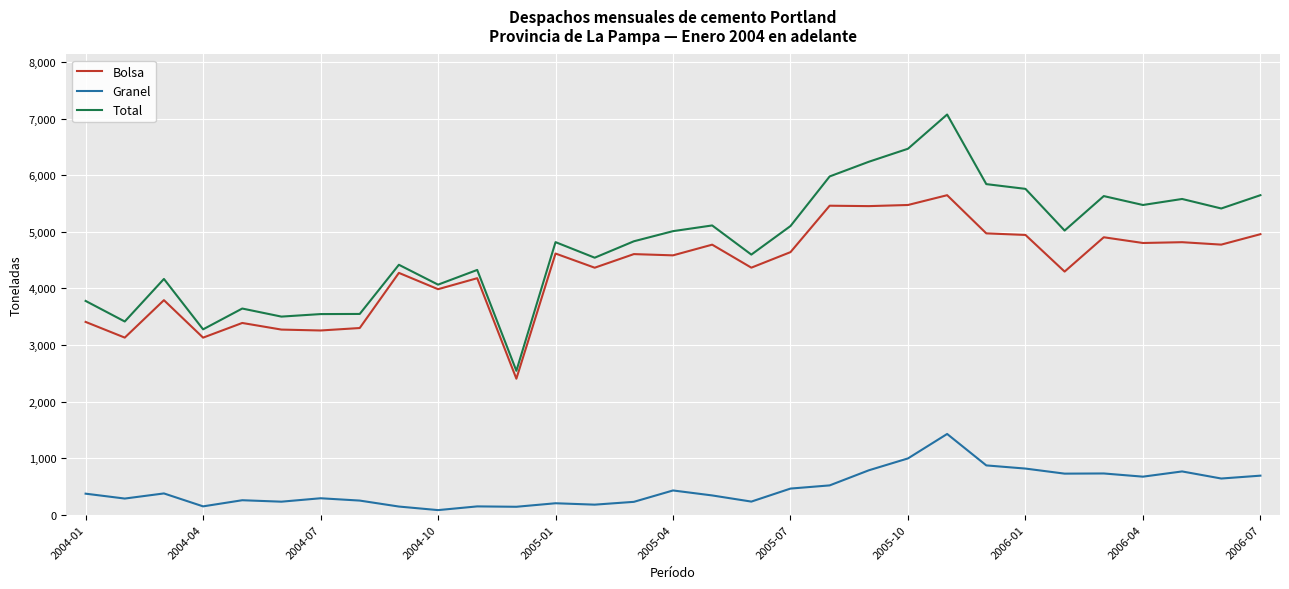

What is the minimum value for Total?

2543.5